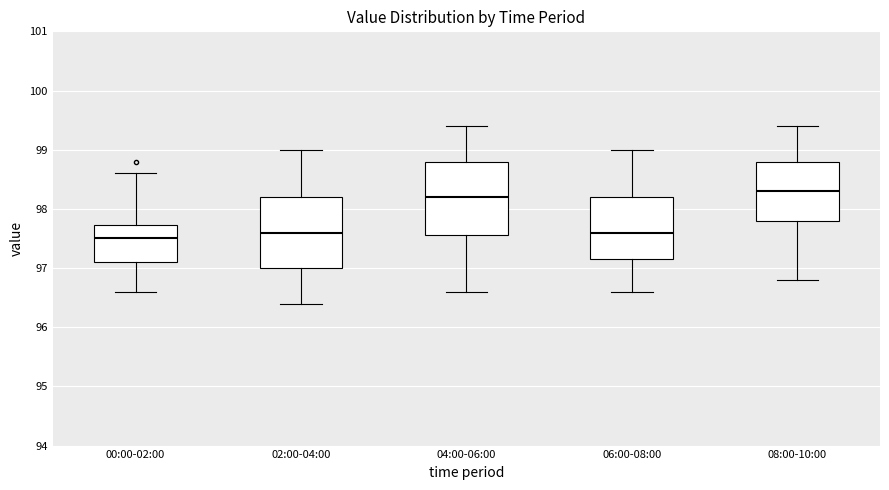

Where is the upper edge of the box for 00:00-02:00 on the y-axis? The values are not printed on the chart, so give them approximately, as read against the axis.

97.7